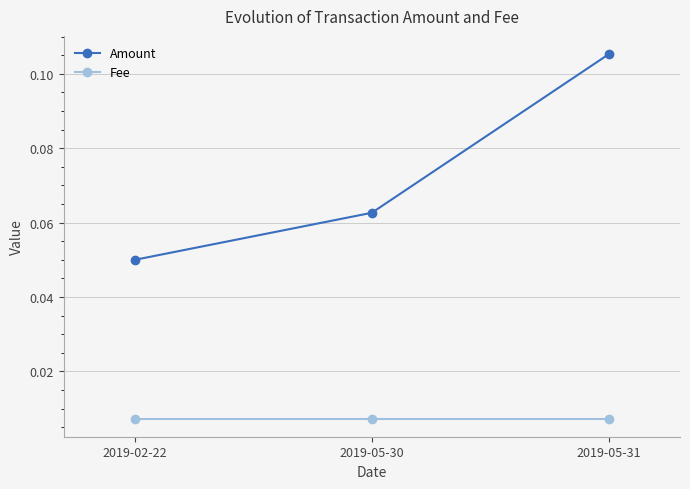

How many lines are shown in the chart?

2